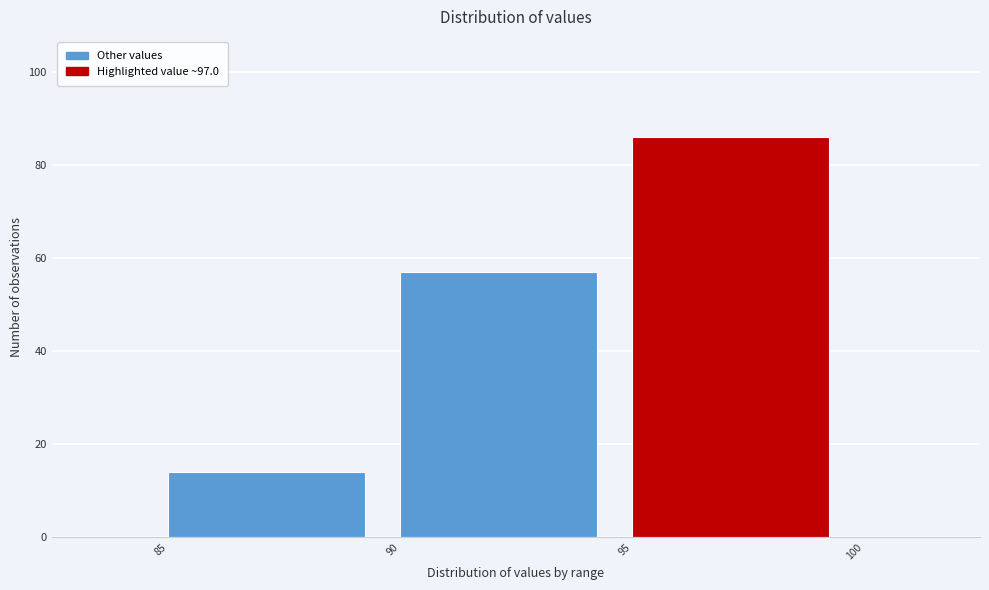

Which range on the x-axis has the tallest bar?

95 to 100